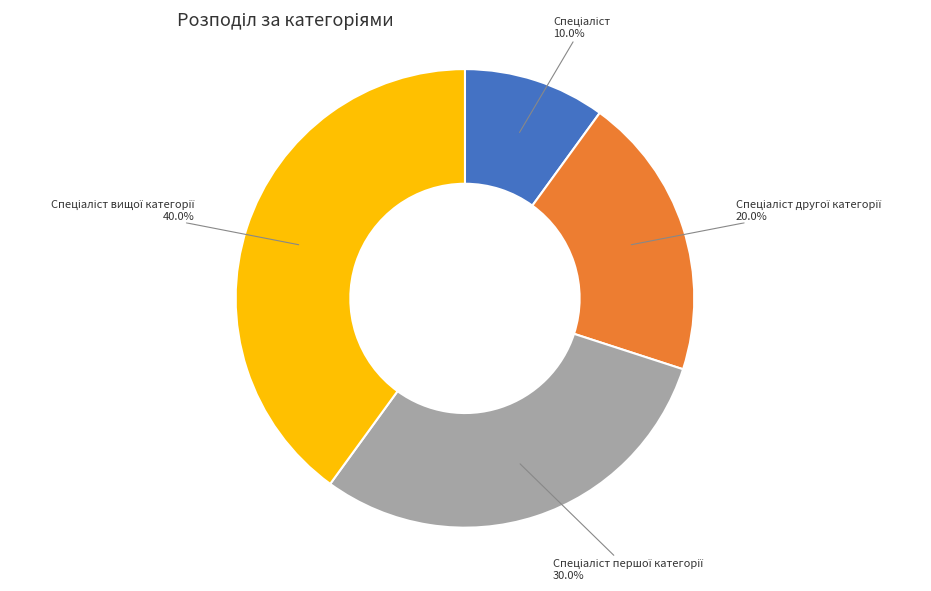

Is there a majority slice in this chart?

No